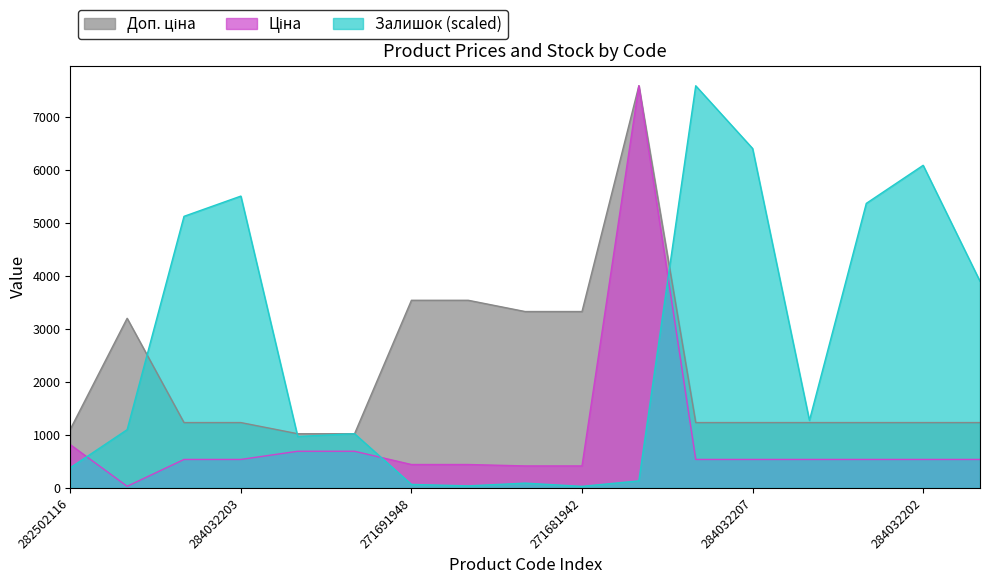

What is the difference between the maximum and minimum values in the Залишок series?

7565.9